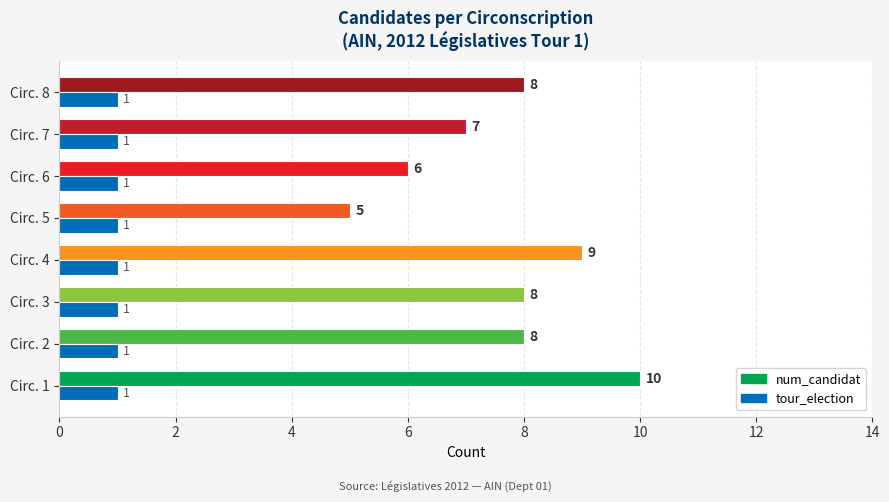

Rank the series by their average value, from lowest to highest.

tour_election, num_candidat